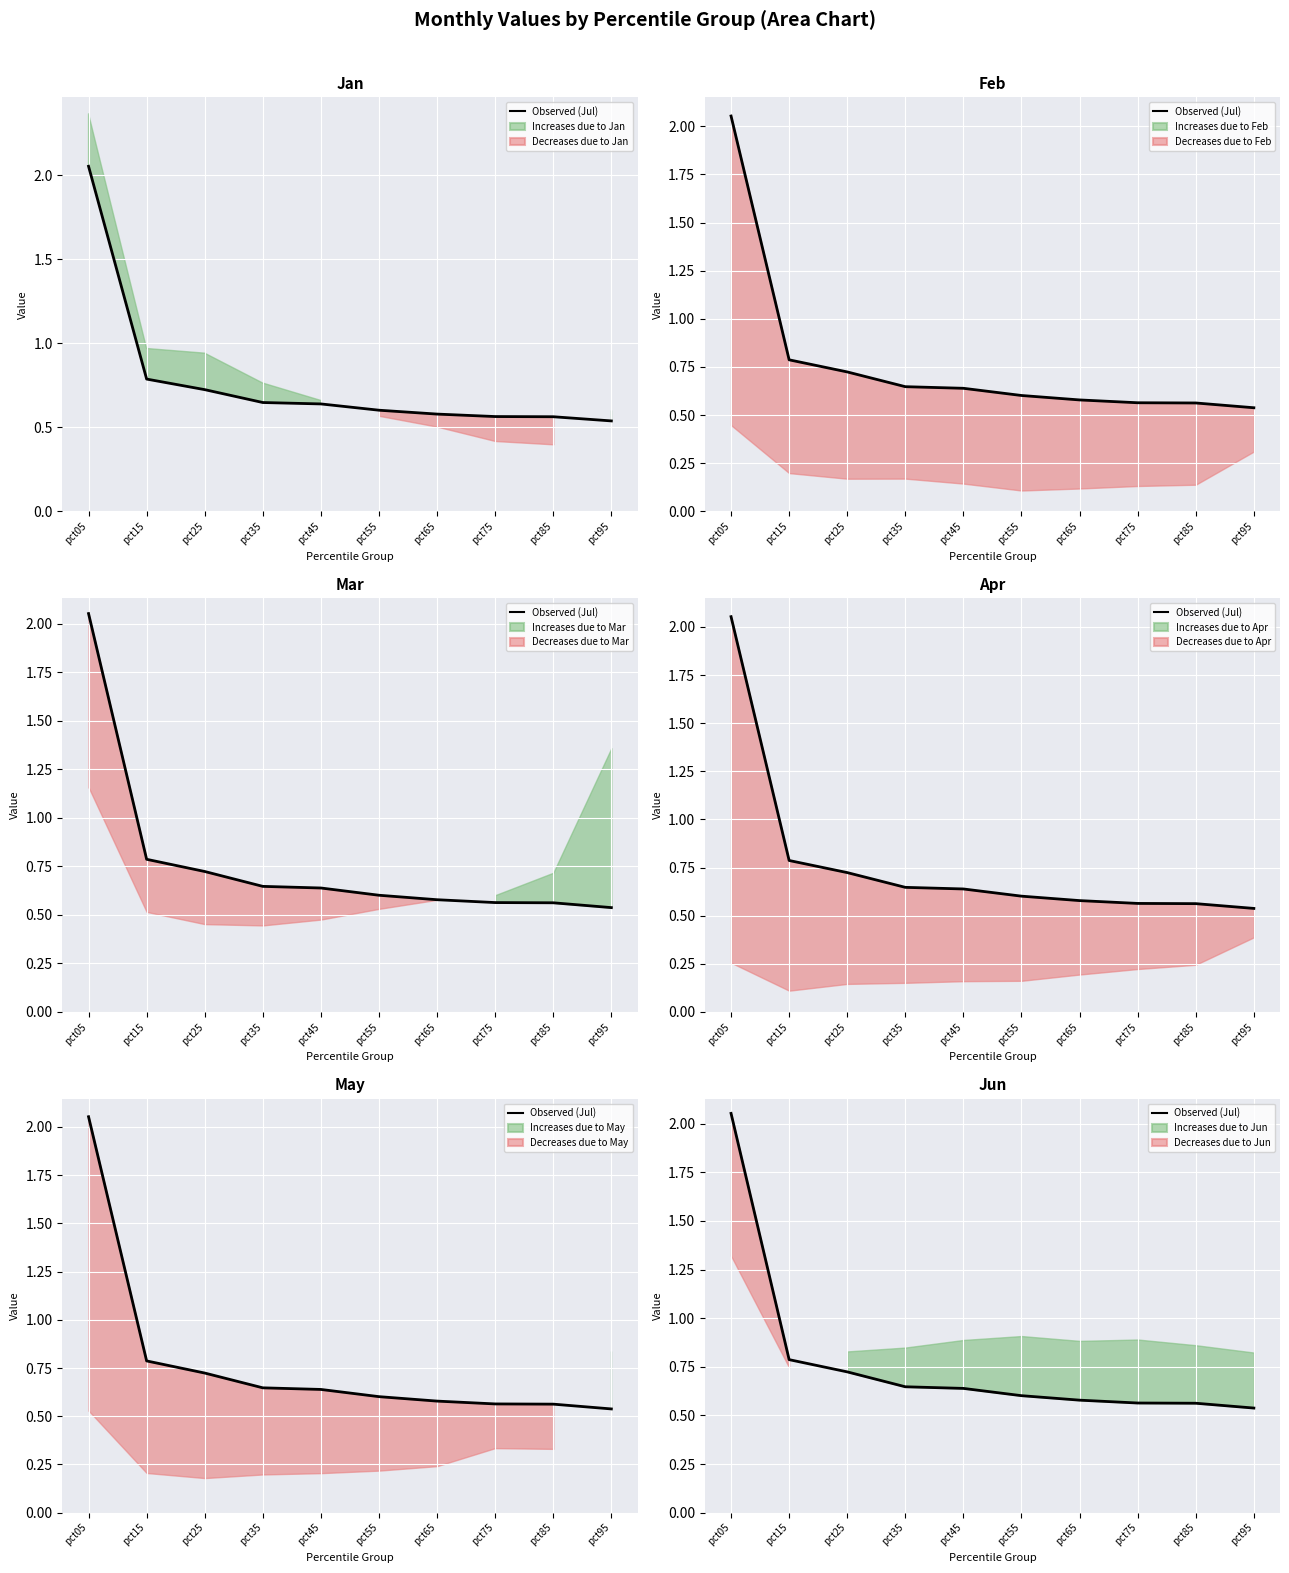

What is the sum of all values?

7.7